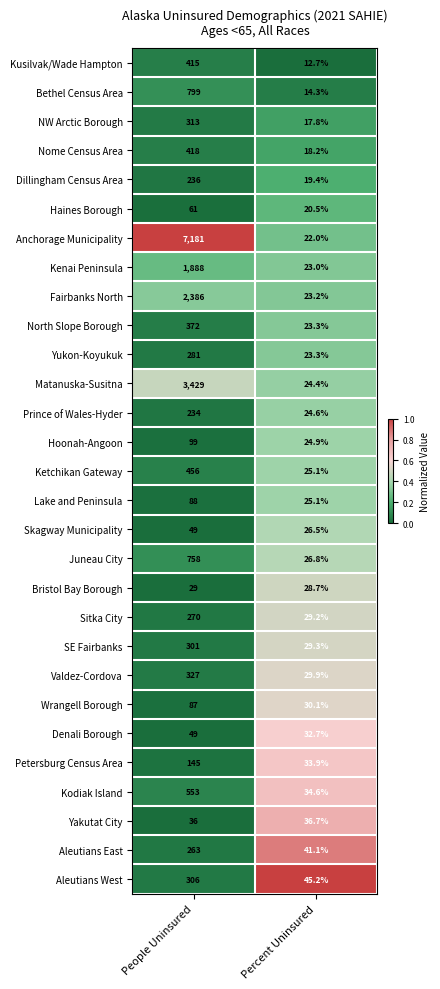

Which series has the largest range (max minus min)?

Anchorage Municipality